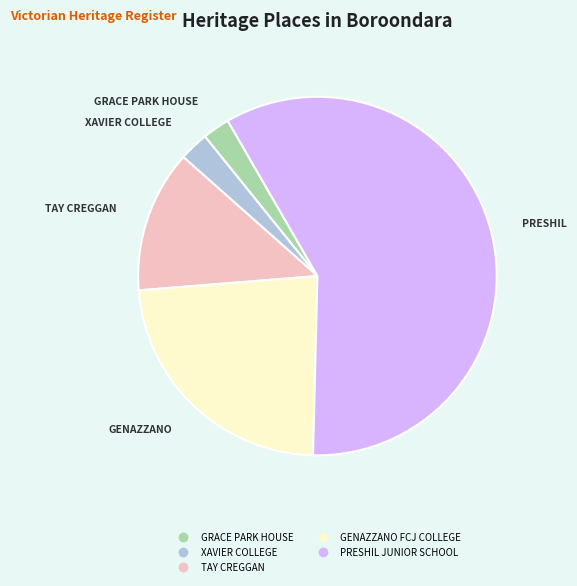

Is the sum of PRESHIL JUNIOR SCHOOL and GENAZZANO FCJ COLLEGE greater than half?

Yes